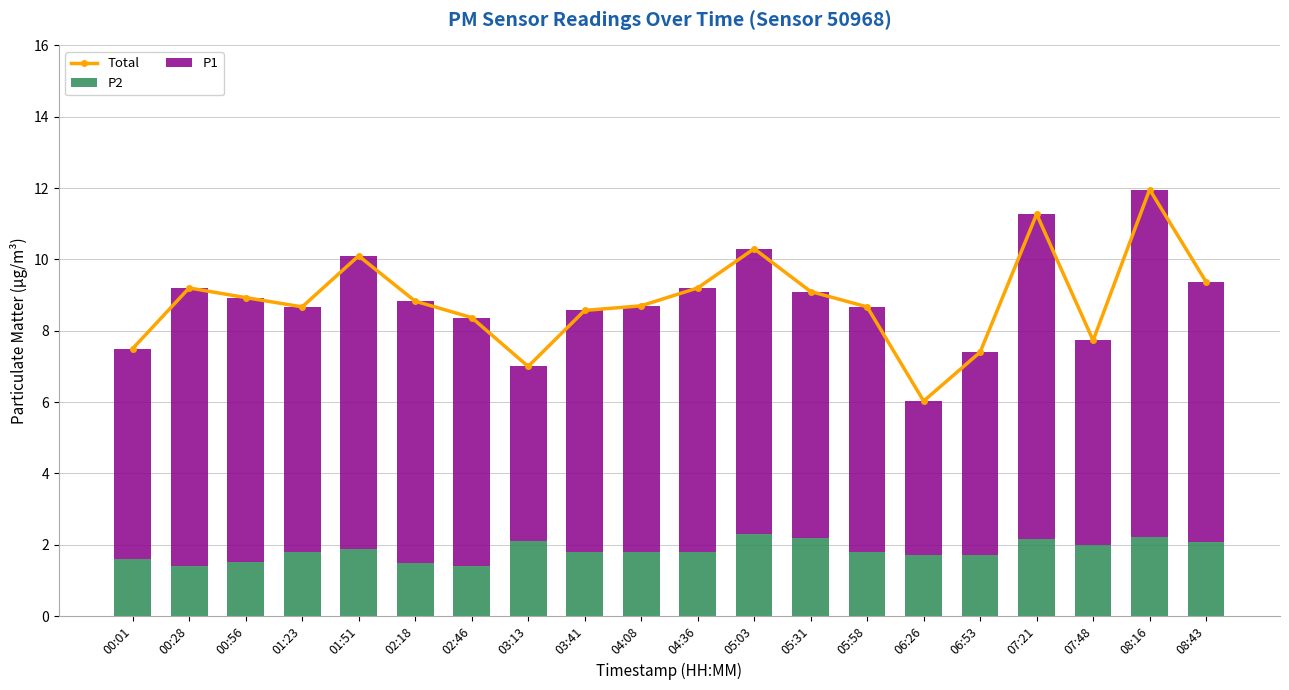

Reading left to right, list all the values displayed in this chart.

Total: 7.5	9.2	8.9	8.7	10.1	8.8	8.4	7.0	8.6	8.7	9.2	10.3	9.1	8.7	6.0	7.4	11.3	7.7	12.0	9.4
P2: 1.6	1.4	1.5	1.8	1.9	1.5	1.4	2.1	1.8	1.8	1.8	2.3	2.2	1.8	1.7	1.7	2.2	2.0	2.2	2.1
P1: 5.9	7.8	7.4	6.9	8.2	7.3	7.0	4.9	6.8	6.9	7.4	8.0	6.9	6.9	4.3	5.7	9.1	5.7	9.7	7.3